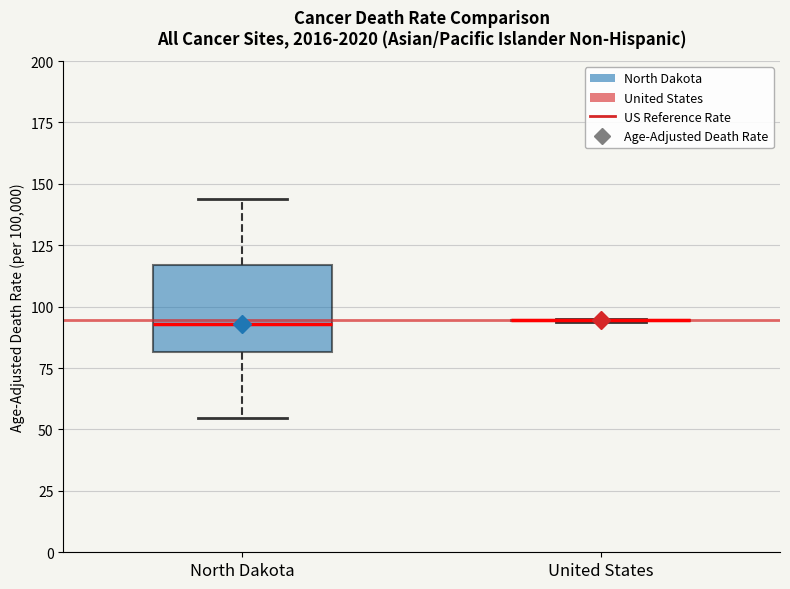

Reading left to right, transcribe this box plot: for each box, give where its median line is, the range the box spans, and where its two whiskers end, as read against the y-axis. The values are not printed on the chart, so give them approximately, as read against the axis.

North Dakota: median 95, box 80 to 115, whiskers 55 to 145
United States: box collapsed to a line at 95, whiskers 95 to 95